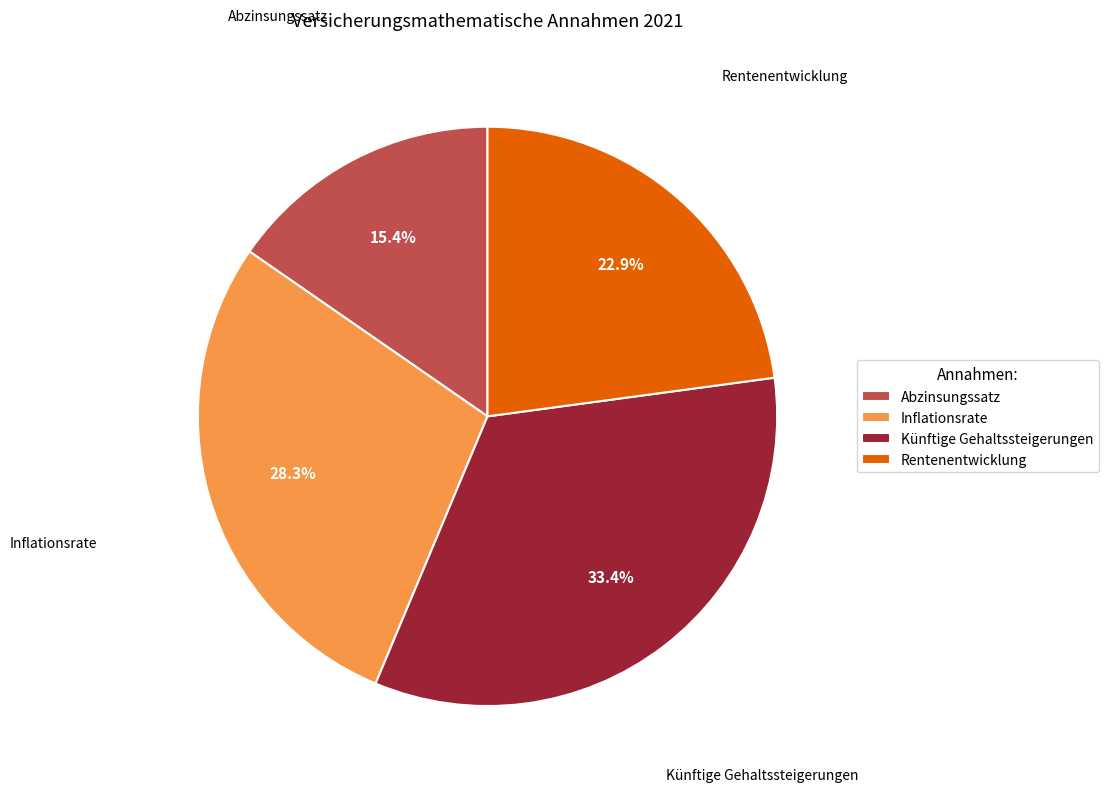

To the nearest percent, what is the difference between the largest and smallest slice percentages?

18%